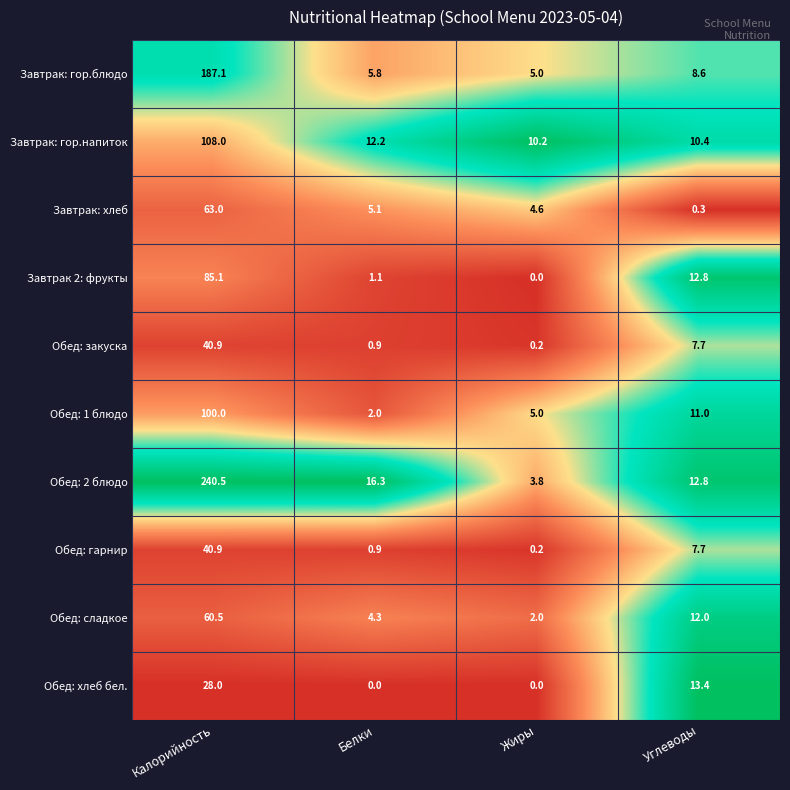

True or false: Обед: закуска has a value of 40.9 at Калорийность.

True